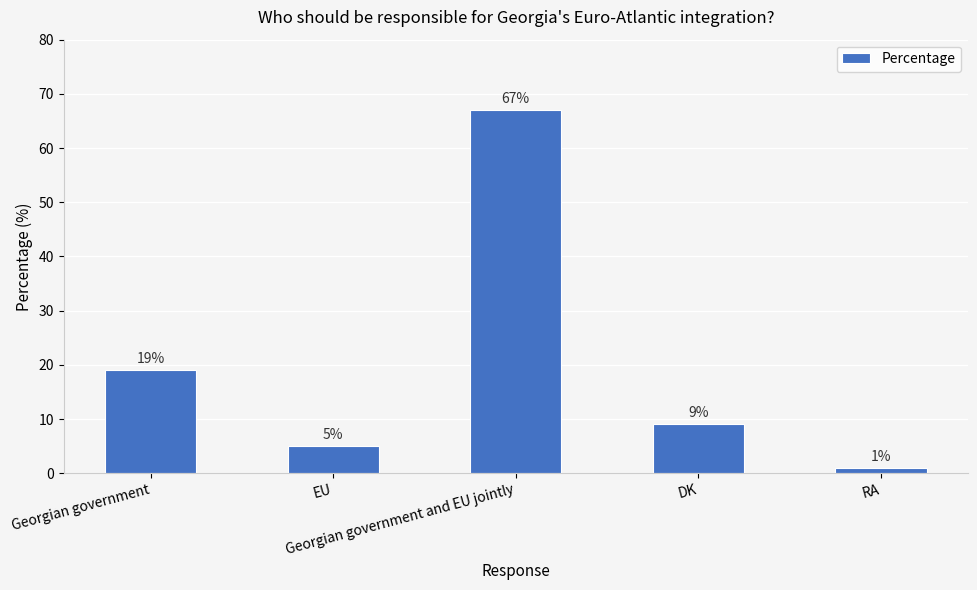

List the labels in order of value, smallest first.

RA, EU, DK, Georgian government, Georgian government and EU jointly